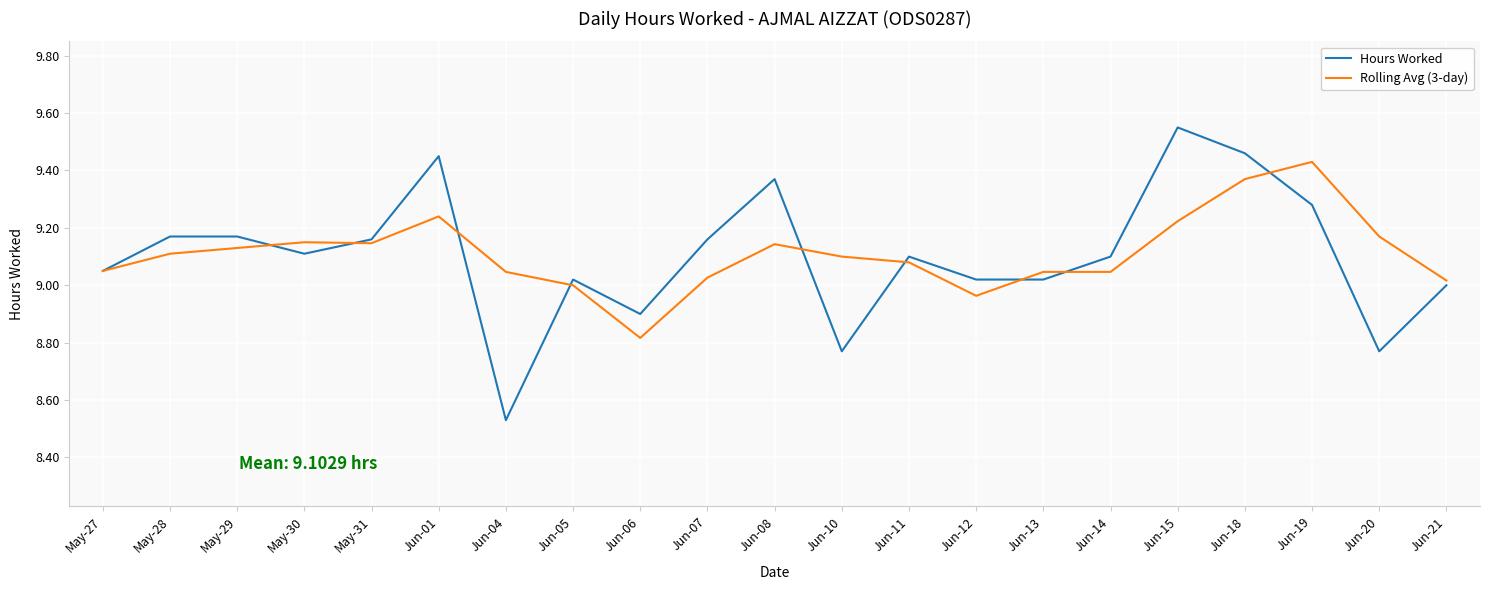

What are all the series names shown in the legend?

Hours Worked, Rolling Avg (3-day)